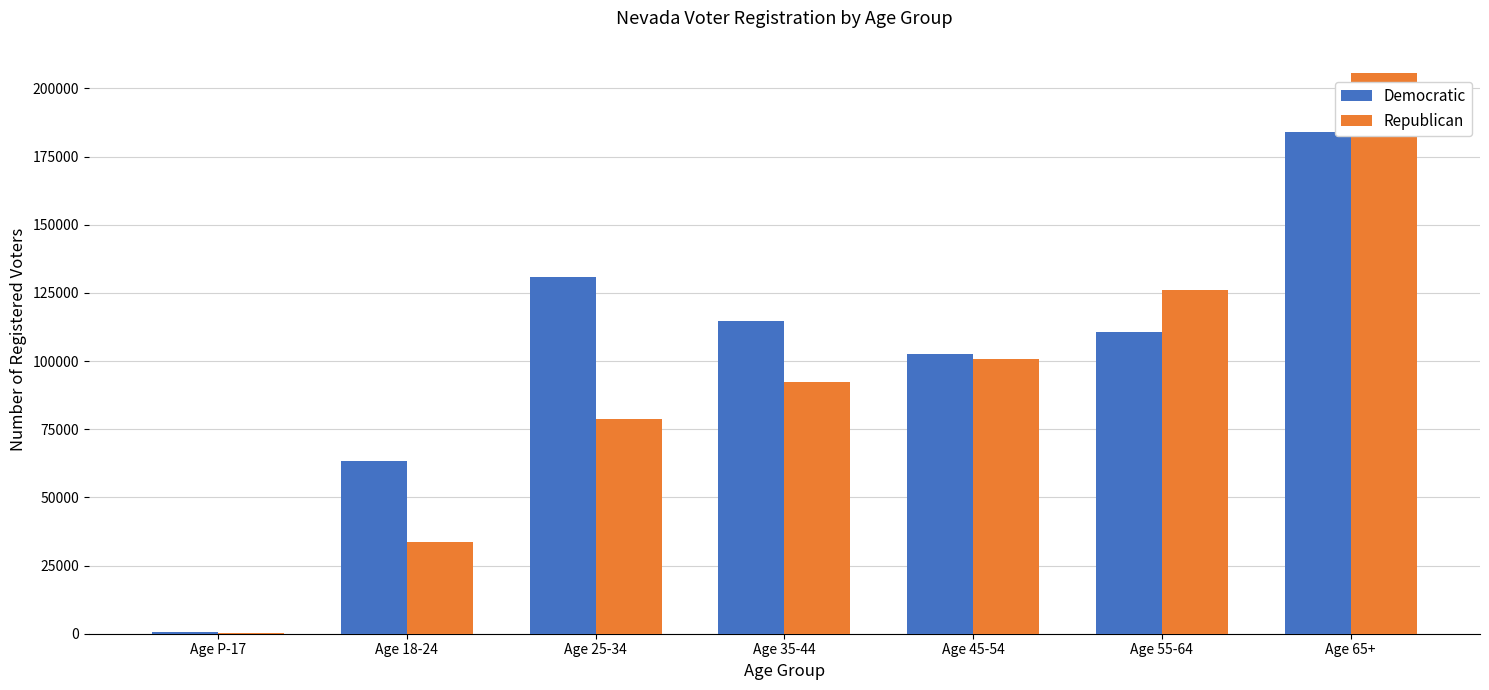

Which series has the largest total across all categories?

Democratic